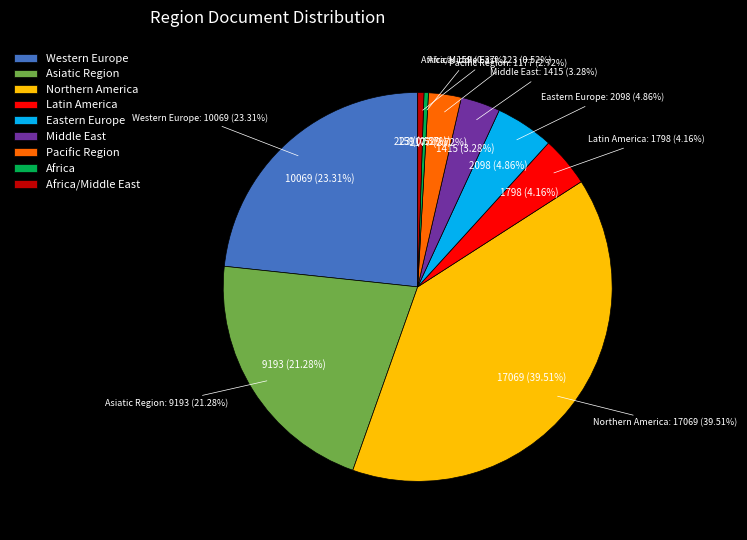

How much of the chart is everything except Middle East?

96.7%